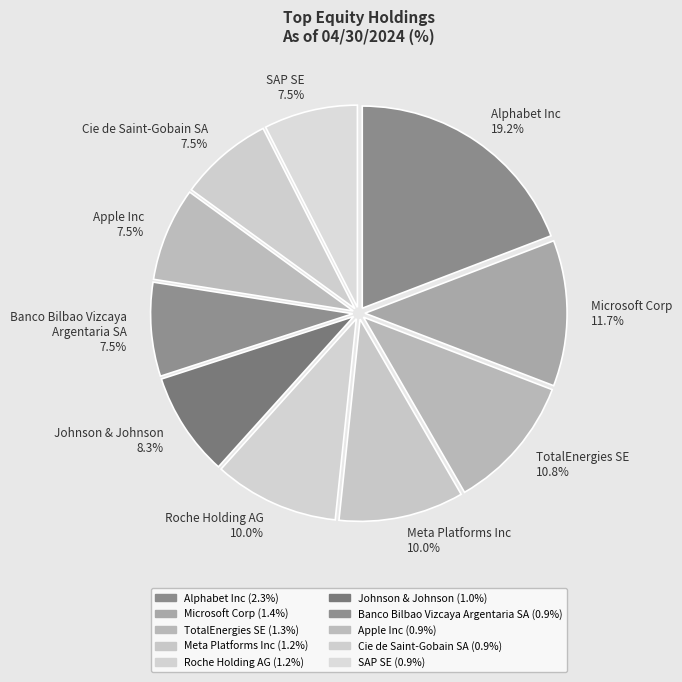

How many segments does this pie chart have?

10